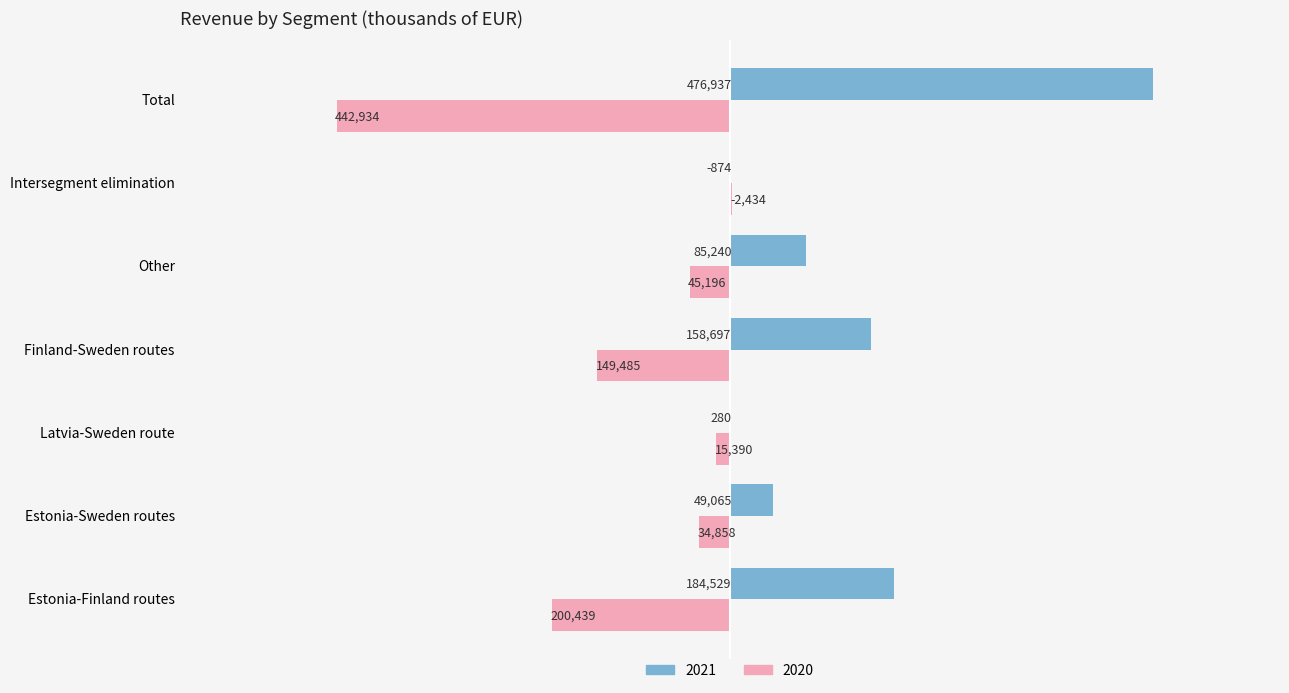

Between Estonia-Finland routes and Total, which series saw the biggest shift?

2021